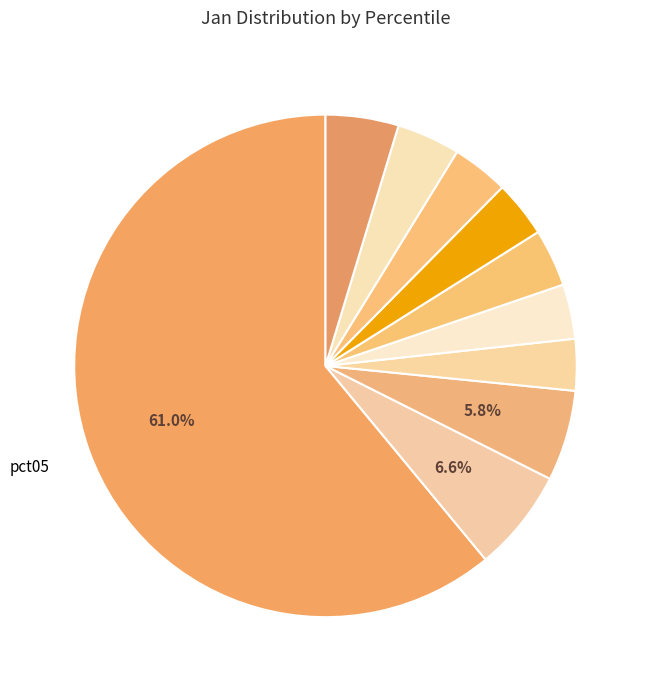

Which slice represents more than half of the pie?

pct05